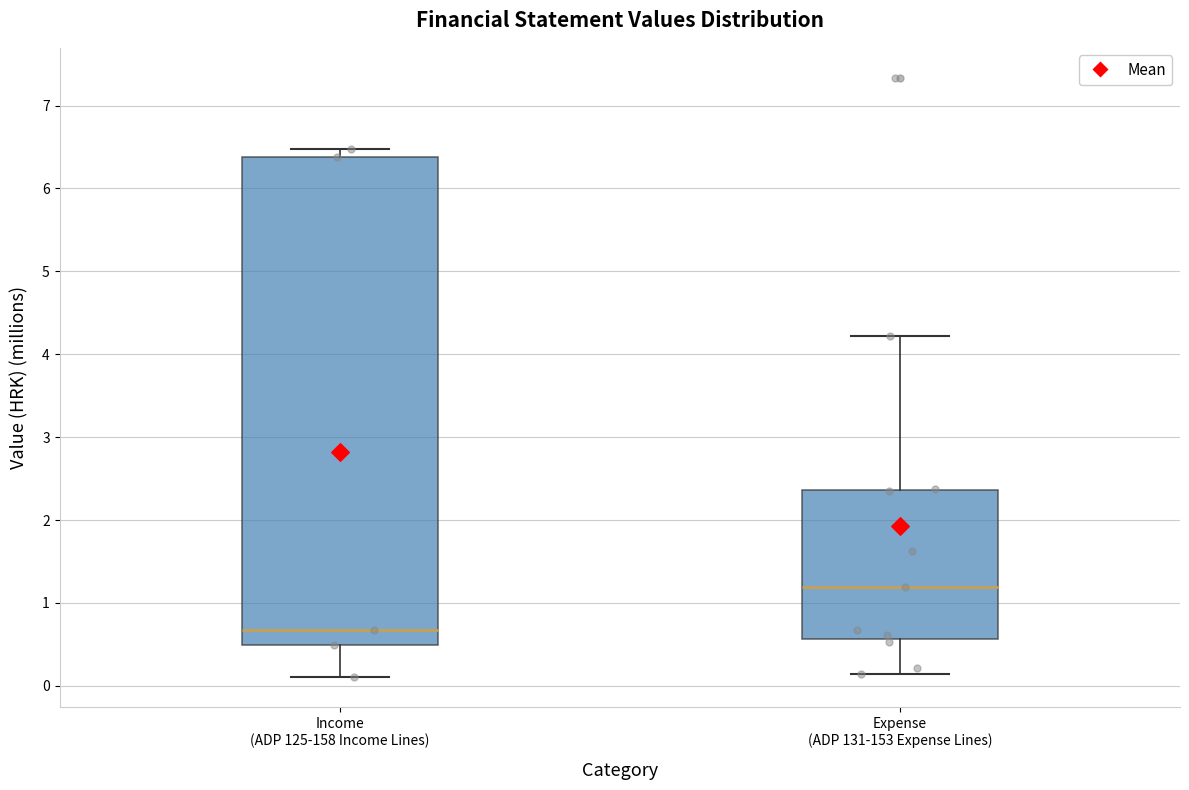

Comparing the boxes themselves (not the whiskers), which one is the tallest?

Income (ADP 125-158 Income Lines)